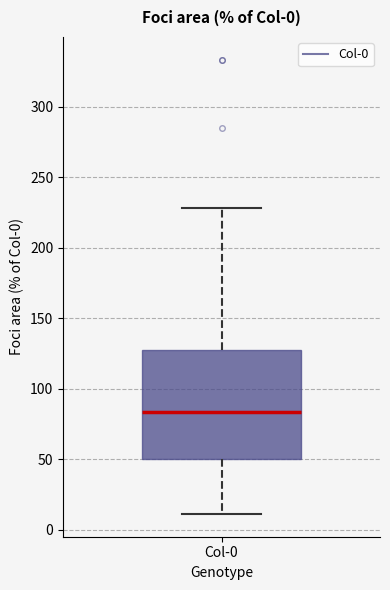

Read this box plot against the y-axis: the position of the median line, the range covered by the box, and the ends of both whiskers. The values are not printed on the chart, so give them approximately, as read against the axis.

median 85, box 50 to 130, whiskers 10 to 230